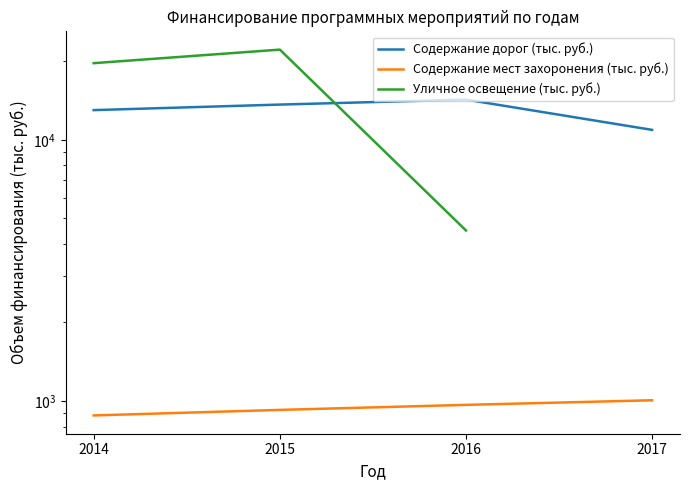

Is this an area chart (filled region under the line)?

No